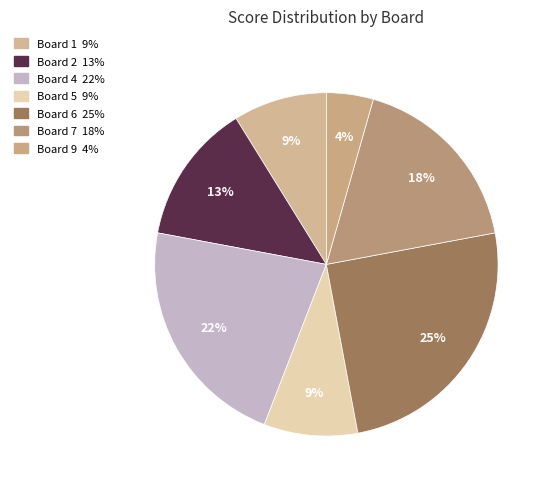

How many slices are in this pie chart?

7